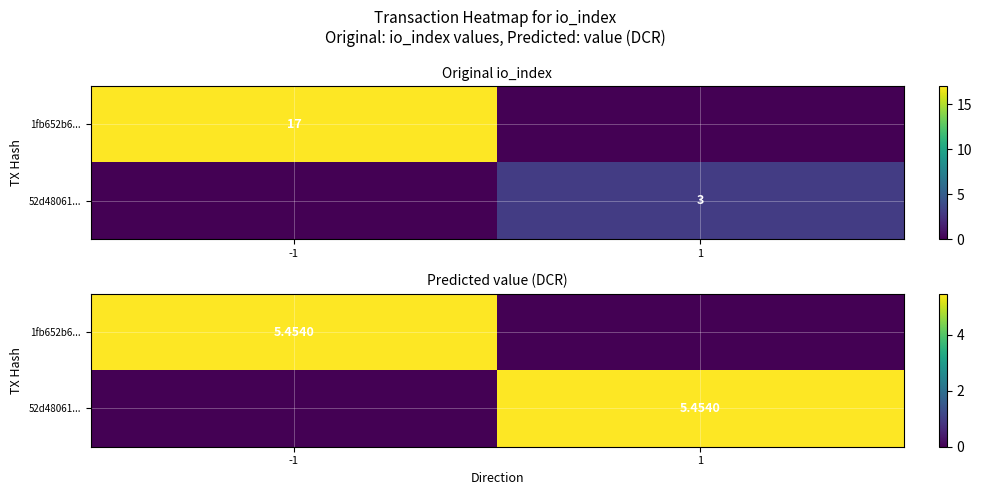

What is the sum of the 52d48061... values at 1 and -1?

5.5